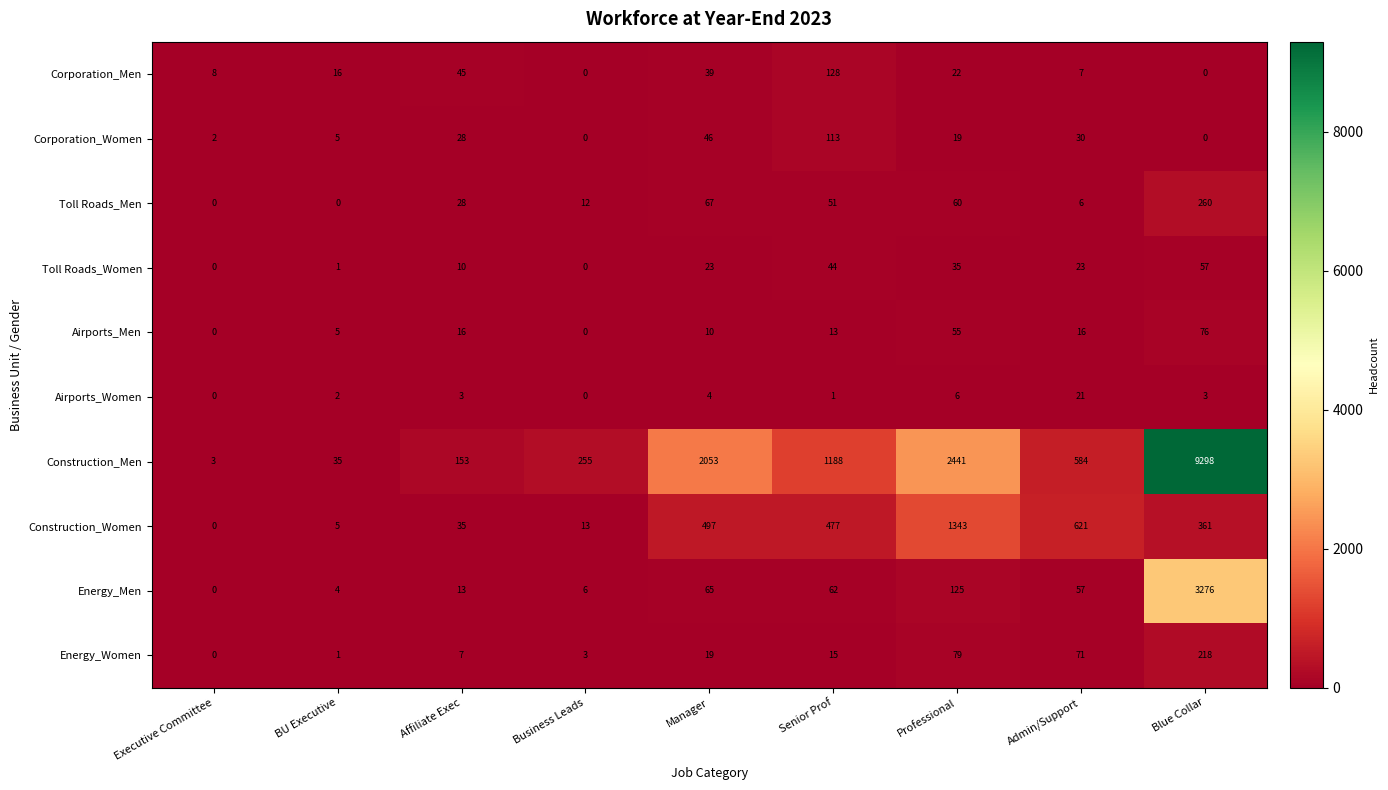

What is the sum of the Airports_Women values at Senior Prof and Professional?

7